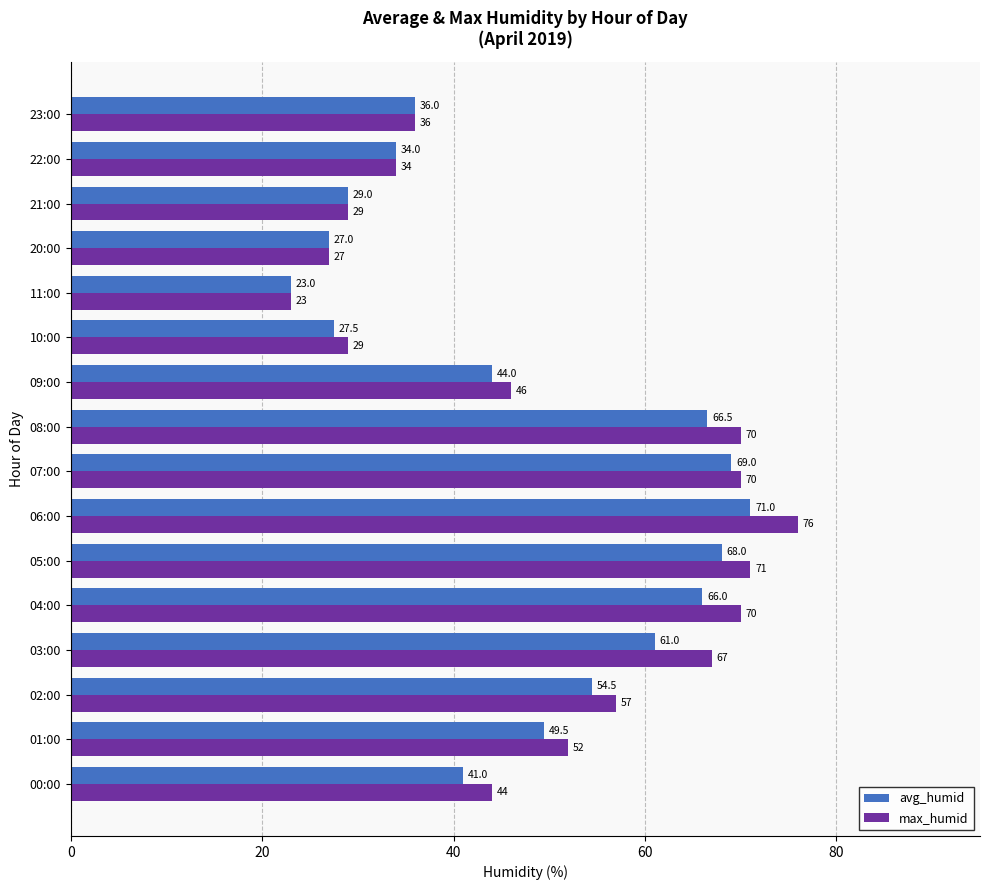

Which series changed the most between 02:00 and 04:00?

max_humid